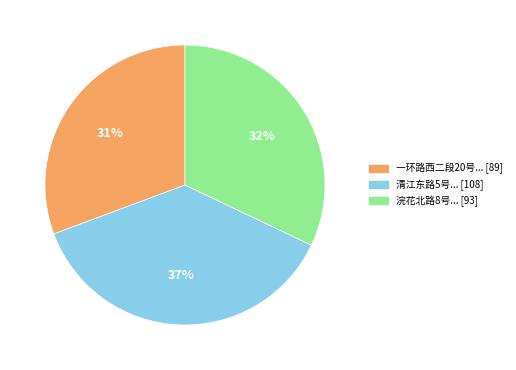

Is there a majority slice in this chart?

No